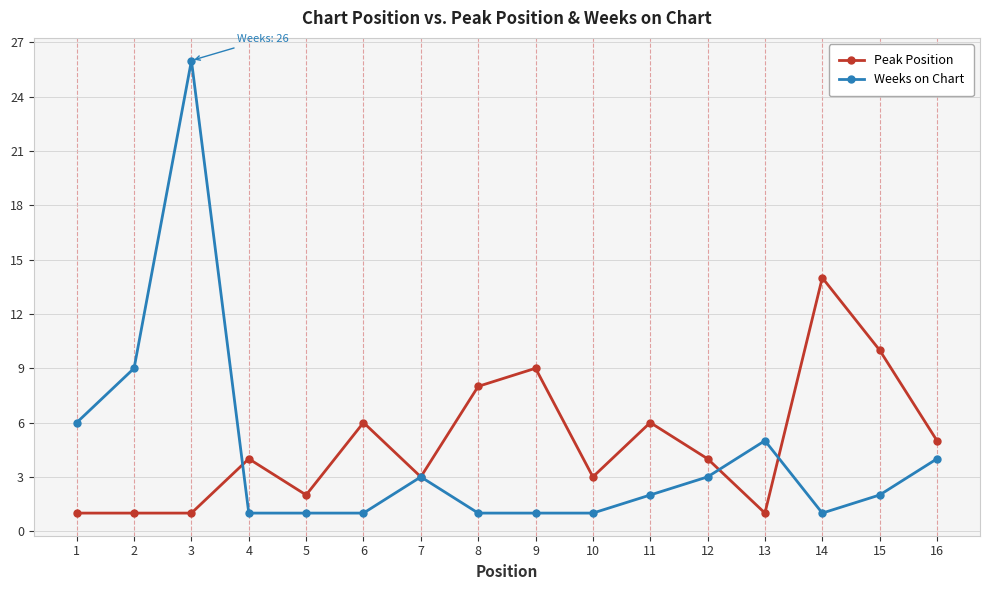

What is the total value across all series at 1?

7